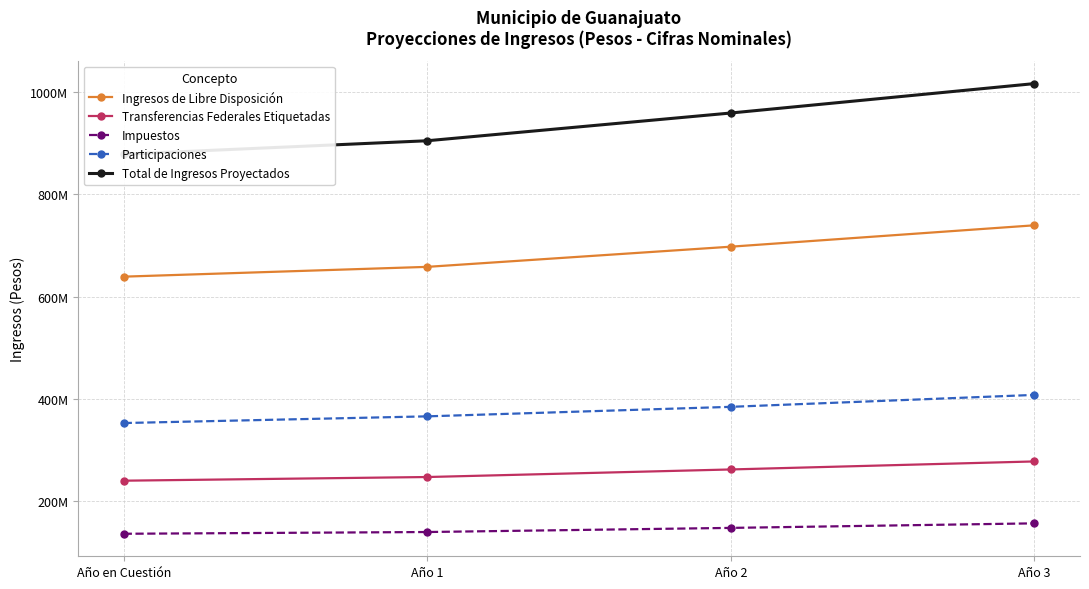

How many lines are shown in the chart?

5